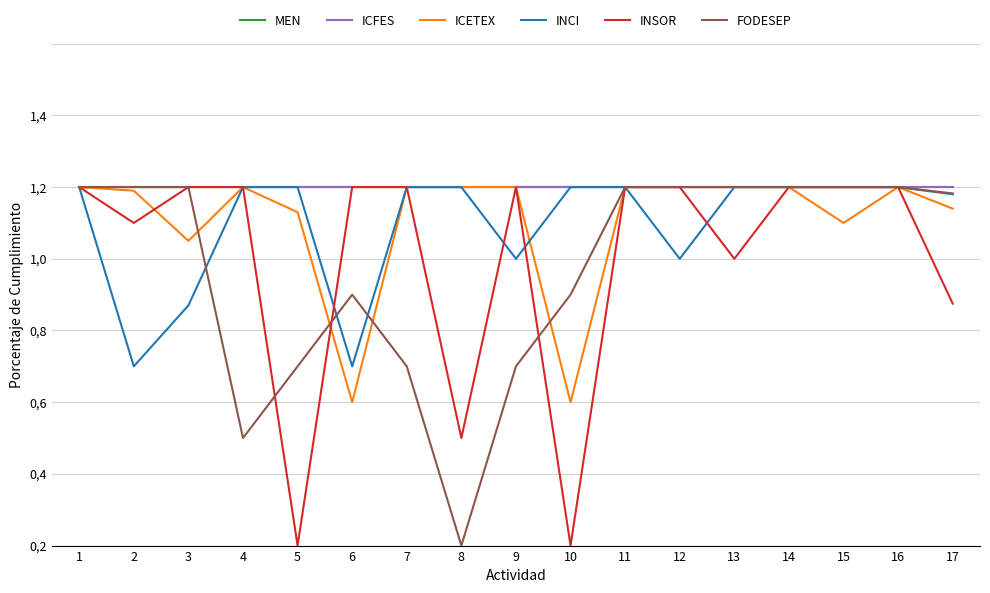

True or false: INCI has a value of 0.8 at 6.

False